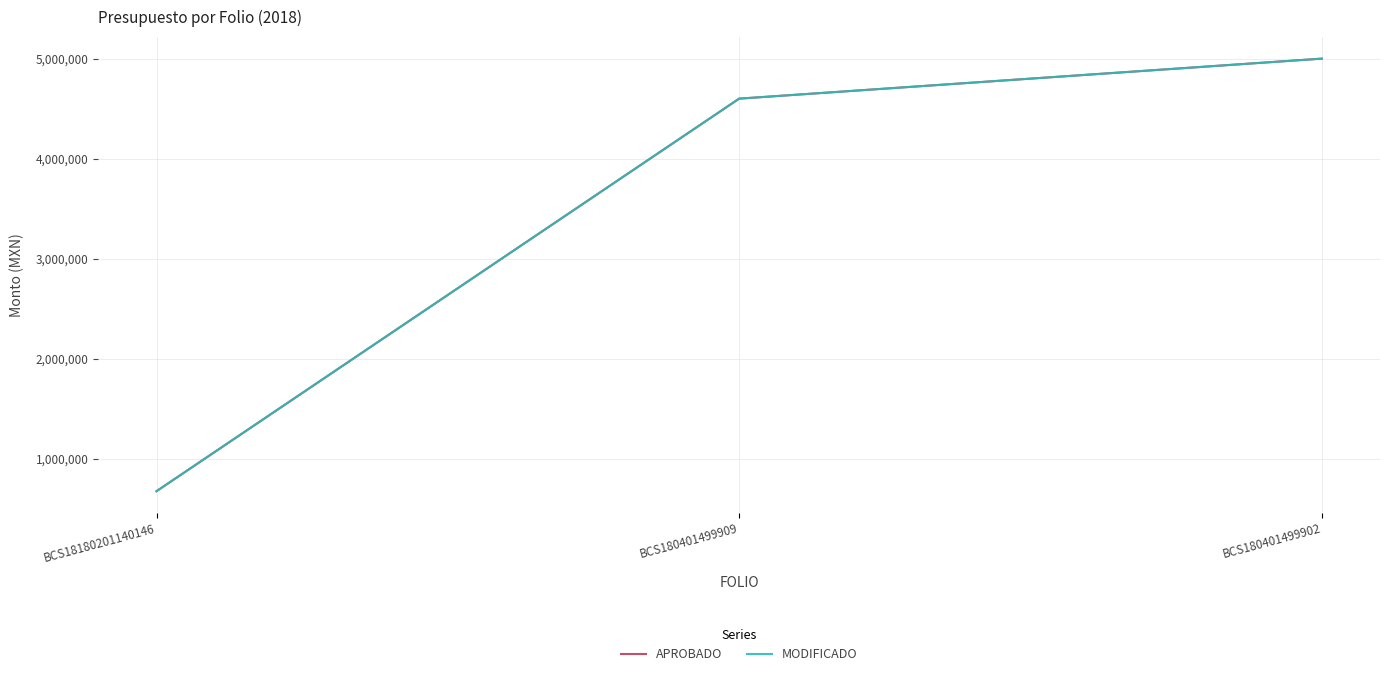

Reading left to right, list all the values displayed in this chart.

APROBADO: BCS18180201140146=675670.0	BCS180401499909=4600000.0	BCS180401499902=5000000.0
MODIFICADO: BCS18180201140146=675712.0	BCS180401499909=4600000.0	BCS180401499902=5000000.0